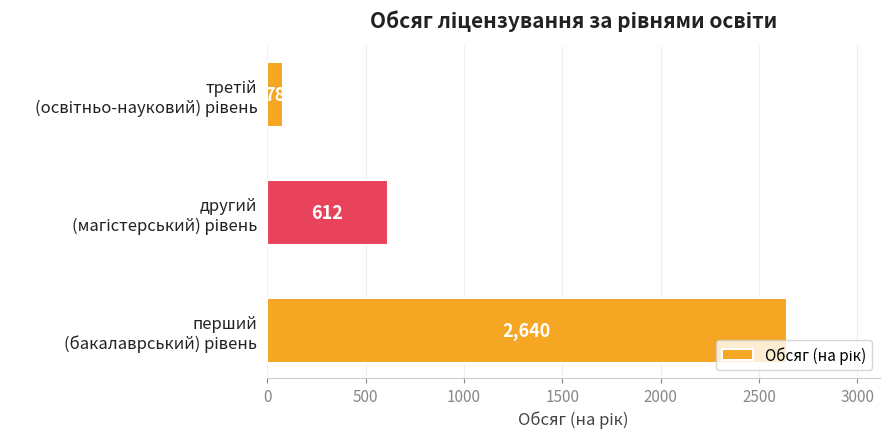

How many values are between 78 and 2640?

3